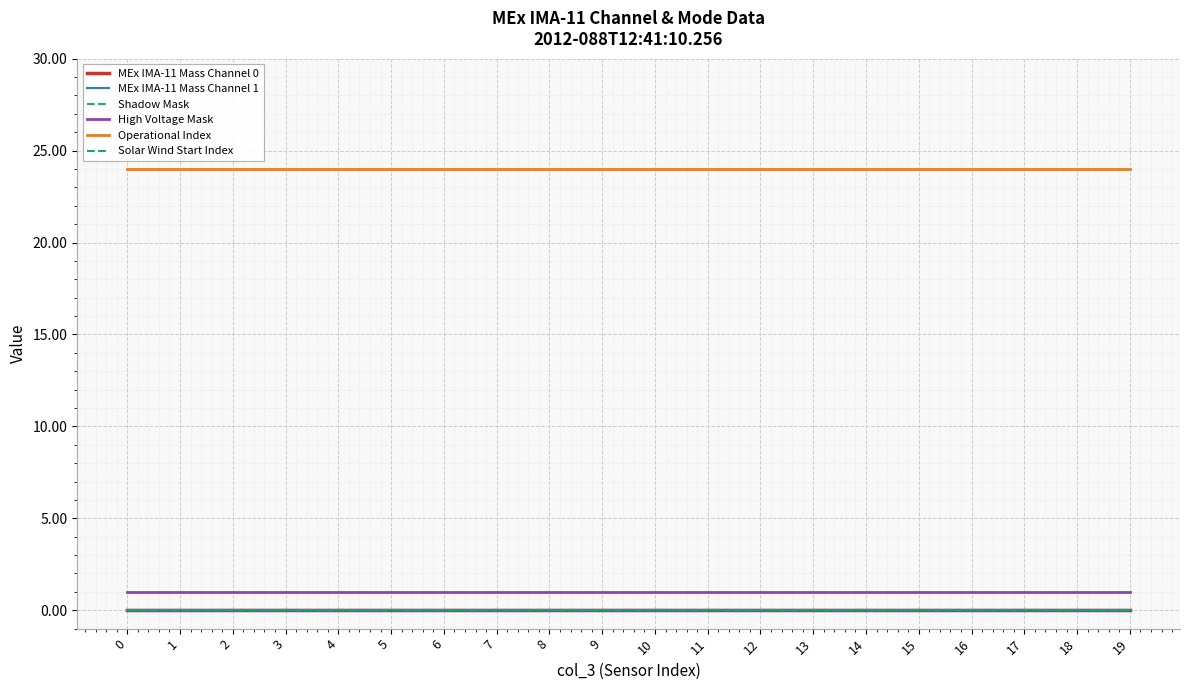

Reading right to left, what are all the values shown in this chart?

MEx IMA-11 Mass Channel 0: 19=0	18=0	17=0	16=0	15=0	14=0	13=0	12=0	11=0	10=0	9=0	8=0	7=0	6=0	5=0	4=0	3=0	2=0	1=0	0=0
MEx IMA-11 Mass Channel 1: 19=0	18=0	17=0	16=0	15=0	14=0	13=0	12=0	11=0	10=0	9=0	8=0	7=0	6=0	5=0	4=0	3=0	2=0	1=0	0=0
Shadow Mask: 19=0	18=0	17=0	16=0	15=0	14=0	13=0	12=0	11=0	10=0	9=0	8=0	7=0	6=0	5=0	4=0	3=0	2=0	1=0	0=0
High Voltage Mask: 19=1	18=1	17=1	16=1	15=1	14=1	13=1	12=1	11=1	10=1	9=1	8=1	7=1	6=1	5=1	4=1	3=1	2=1	1=1	0=1
Operational Index: 19=24	18=24	17=24	16=24	15=24	14=24	13=24	12=24	11=24	10=24	9=24	8=24	7=24	6=24	5=24	4=24	3=24	2=24	1=24	0=24
Solar Wind Start Index: 19=0	18=0	17=0	16=0	15=0	14=0	13=0	12=0	11=0	10=0	9=0	8=0	7=0	6=0	5=0	4=0	3=0	2=0	1=0	0=0